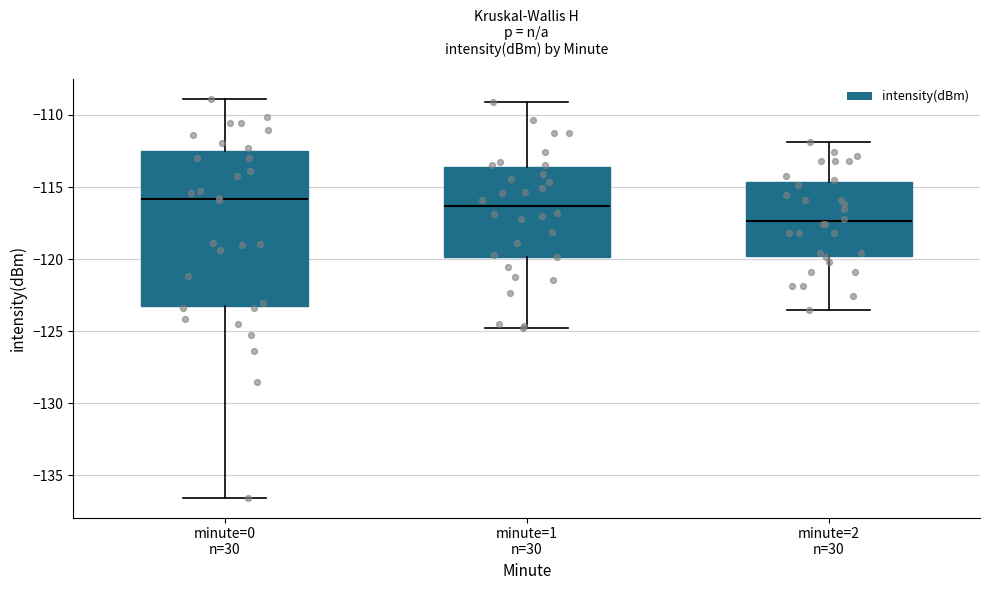

Reading left to right, read every box against the y-axis: the position of its median line, the range the box covers, and the ends of its whiskers. The values are not printed on the chart, so give them approximately, as read against the axis.

minute=0 n=30: median -116.0, box -123.5 to -112.5, whiskers -136.5 to -109.0
minute=1 n=30: median -116.5, box -120.0 to -113.5, whiskers -125.0 to -109.0
minute=2 n=30: median -117.5, box -120.0 to -114.5, whiskers -123.5 to -112.0